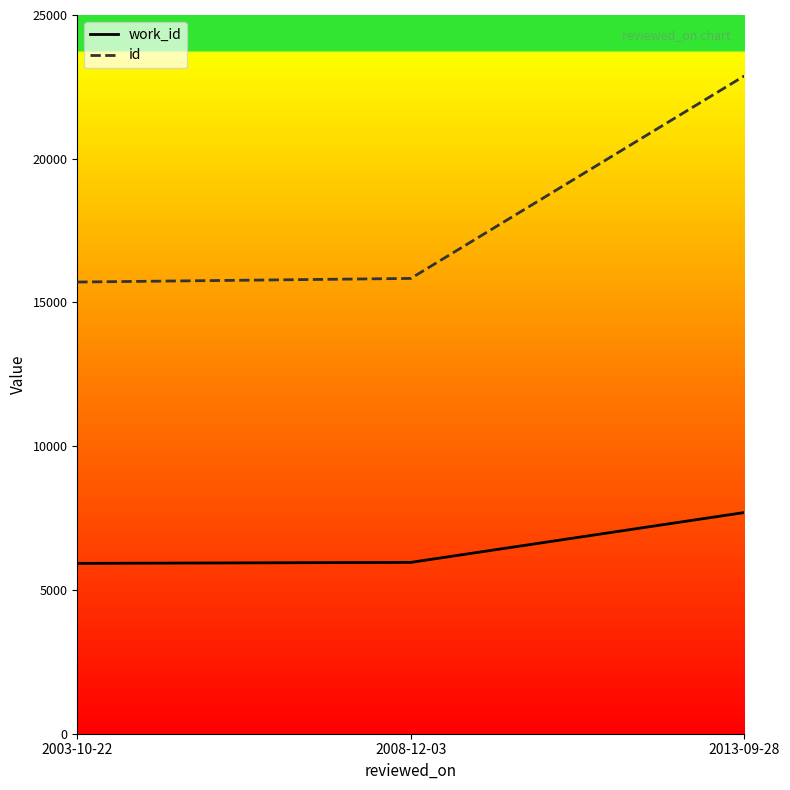

Where is work_id nearest to the value 6809?

2008-12-03